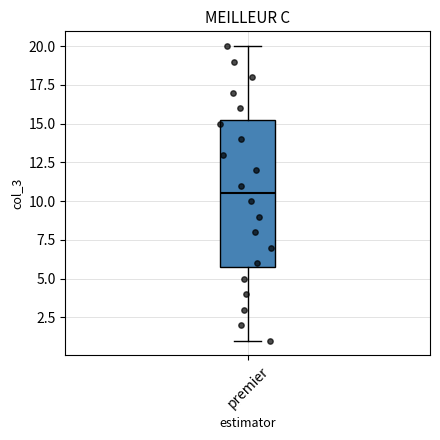

Where does the upper whisker of the box for premier end on the y-axis? The values are not printed on the chart, so give them approximately, as read against the axis.

20.0